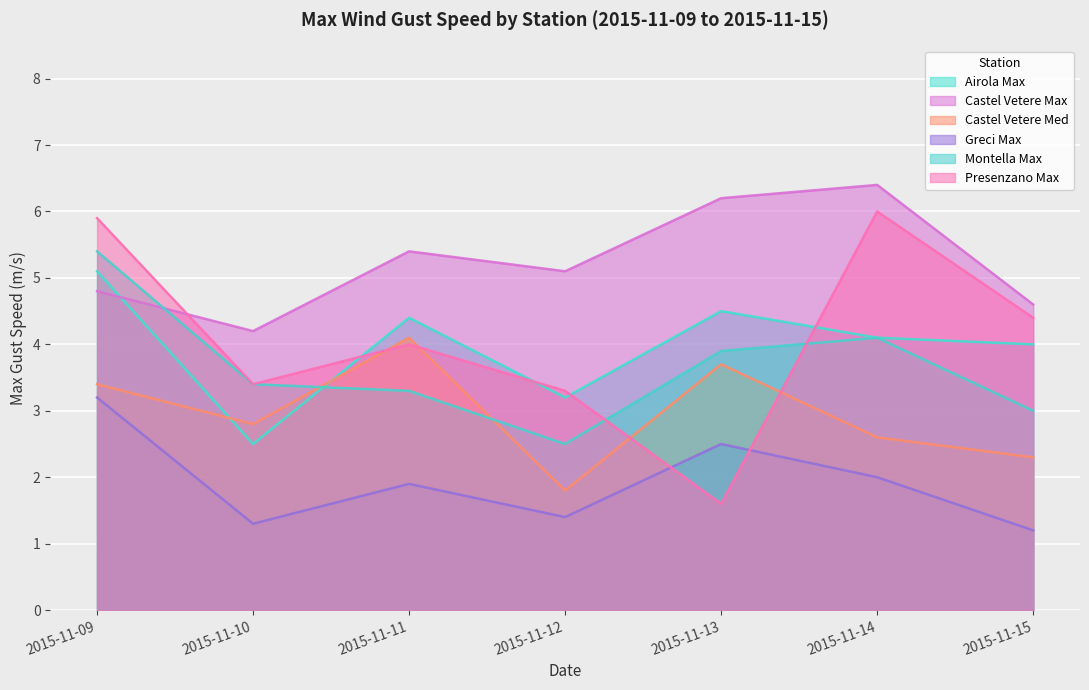

Count the number of categories in the chart.

7